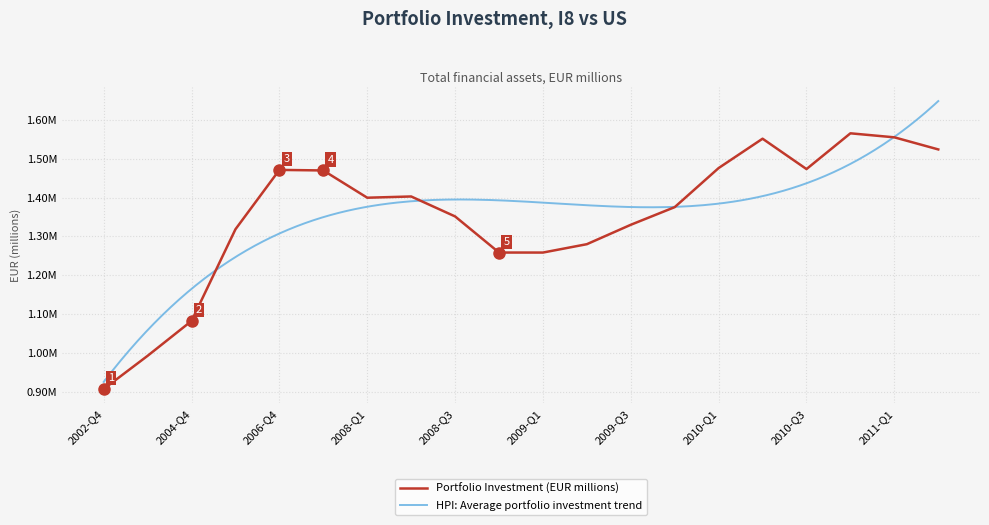

Rank the categories by value from lowest to highest.

2002-Q4, 2003-Q4, 2004-Q4, 2009-Q1, 2008-Q4, 2009-Q2, 2005-Q4, 2009-Q3, 2008-Q3, 2009-Q4, 2008-Q1, 2008-Q2, 2007-Q4, 2006-Q4, 2010-Q3, 2010-Q1, 2011-Q2, 2010-Q2, 2011-Q1, 2010-Q4